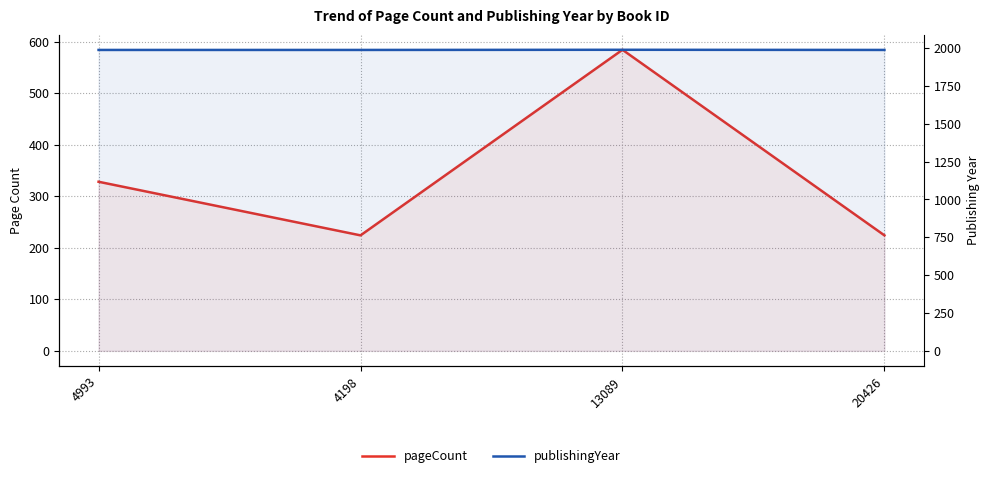

Count the number of categories in the chart.

4